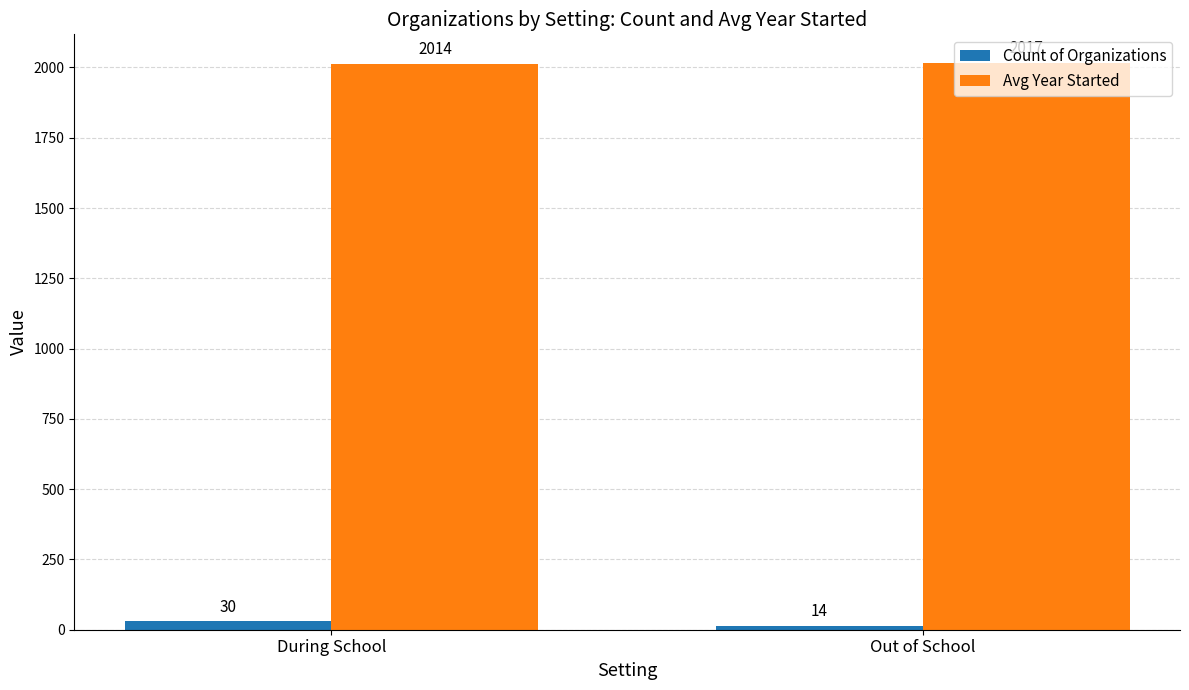

Rank the series by their maximum value, from highest to lowest.

Avg Year Started, Count of Organizations